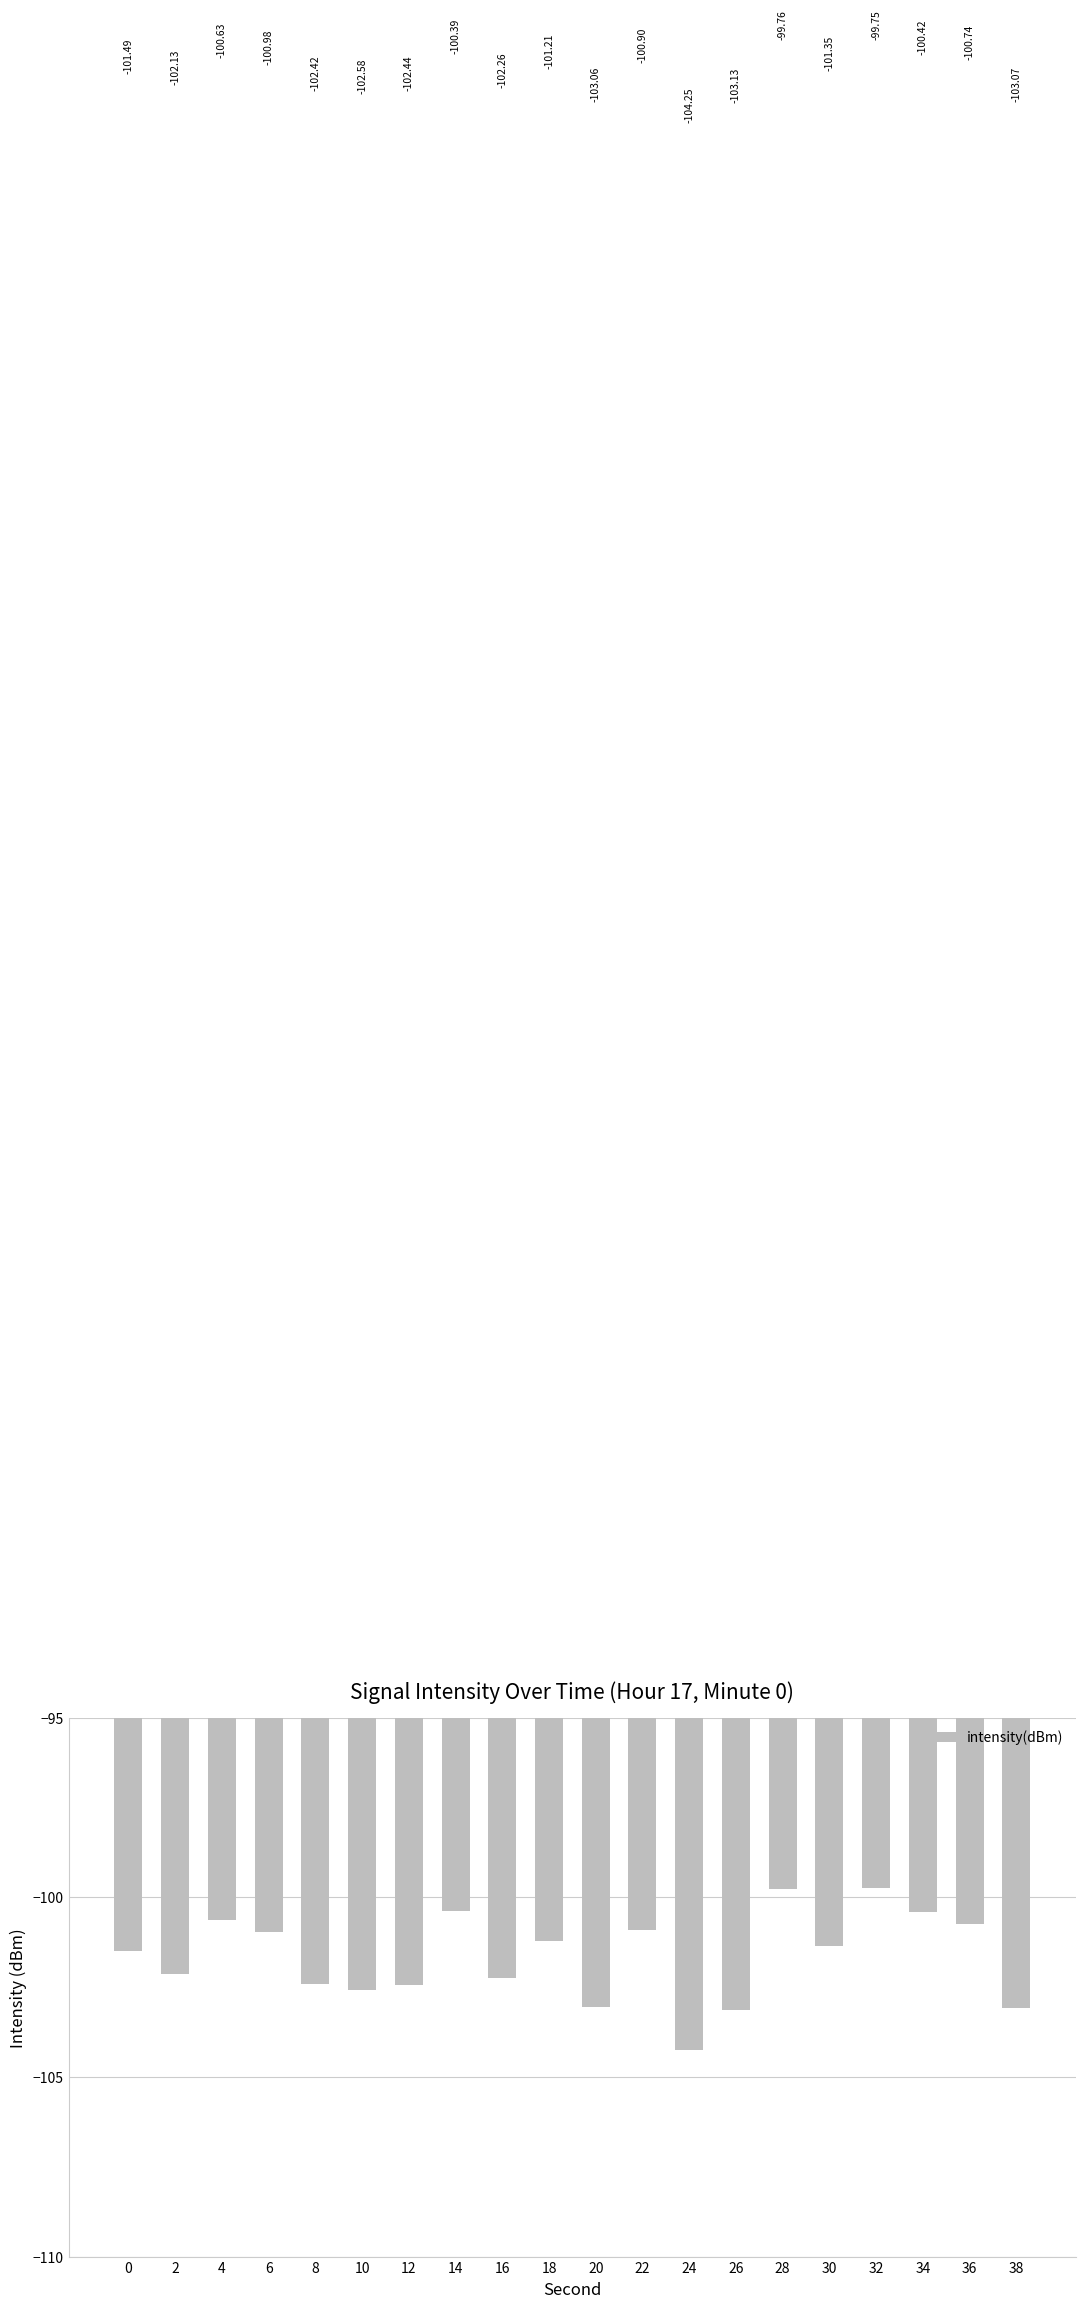

What is the value of the 7th bar from the left?

-102.4